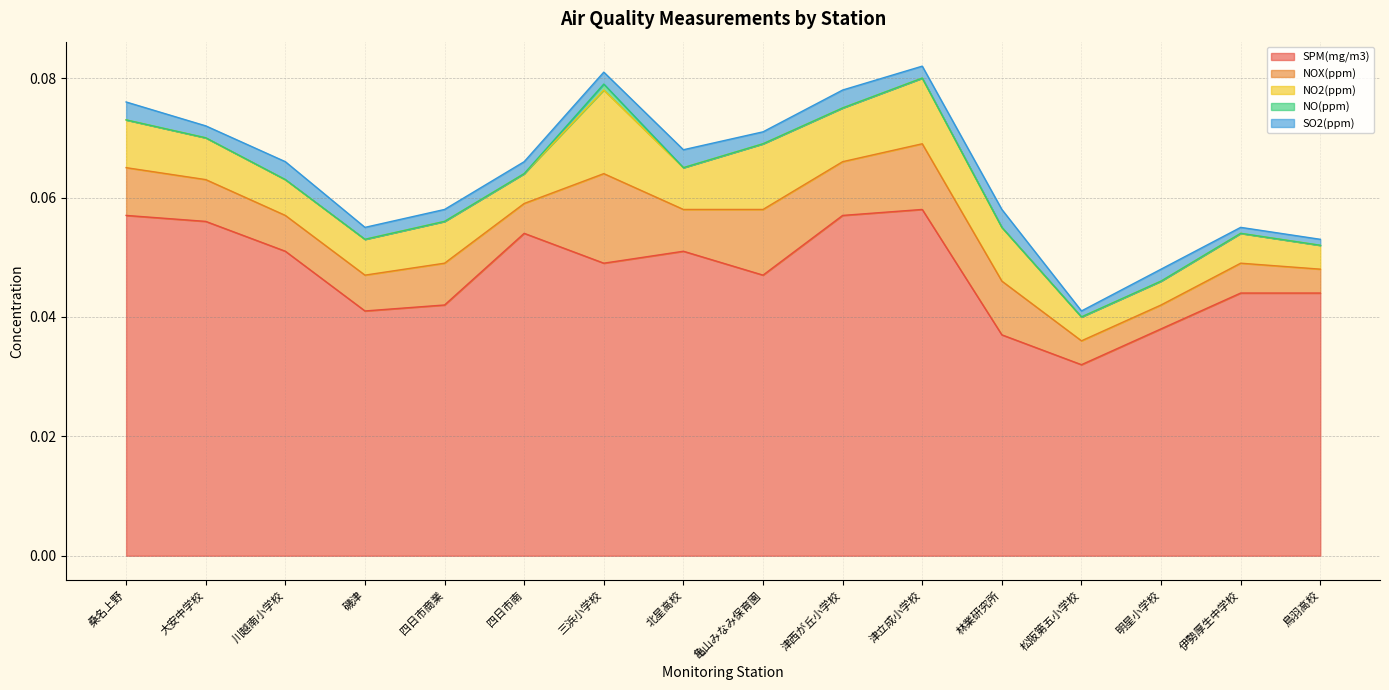

The SPM(mg/m3) series shows 0.1 at 川越南小学校. True or false?

True